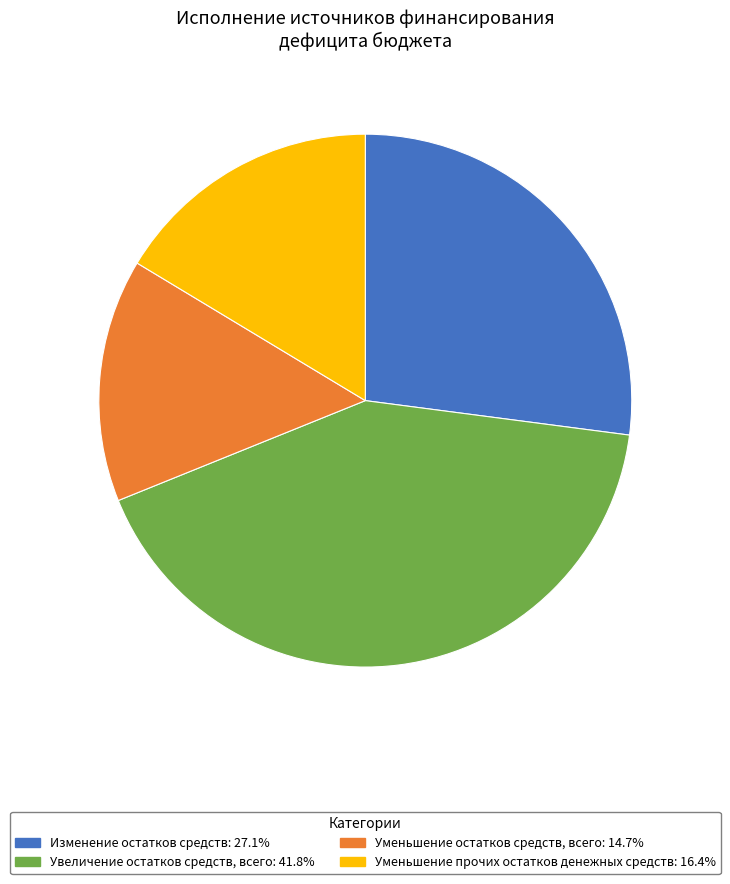

Is there any slice that represents more than half of the pie?

No